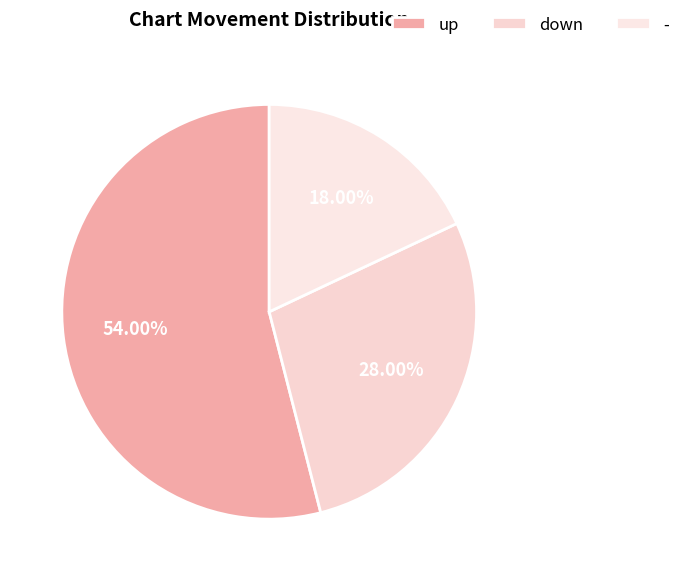

True or false: down accounts for 34% of the total.

False